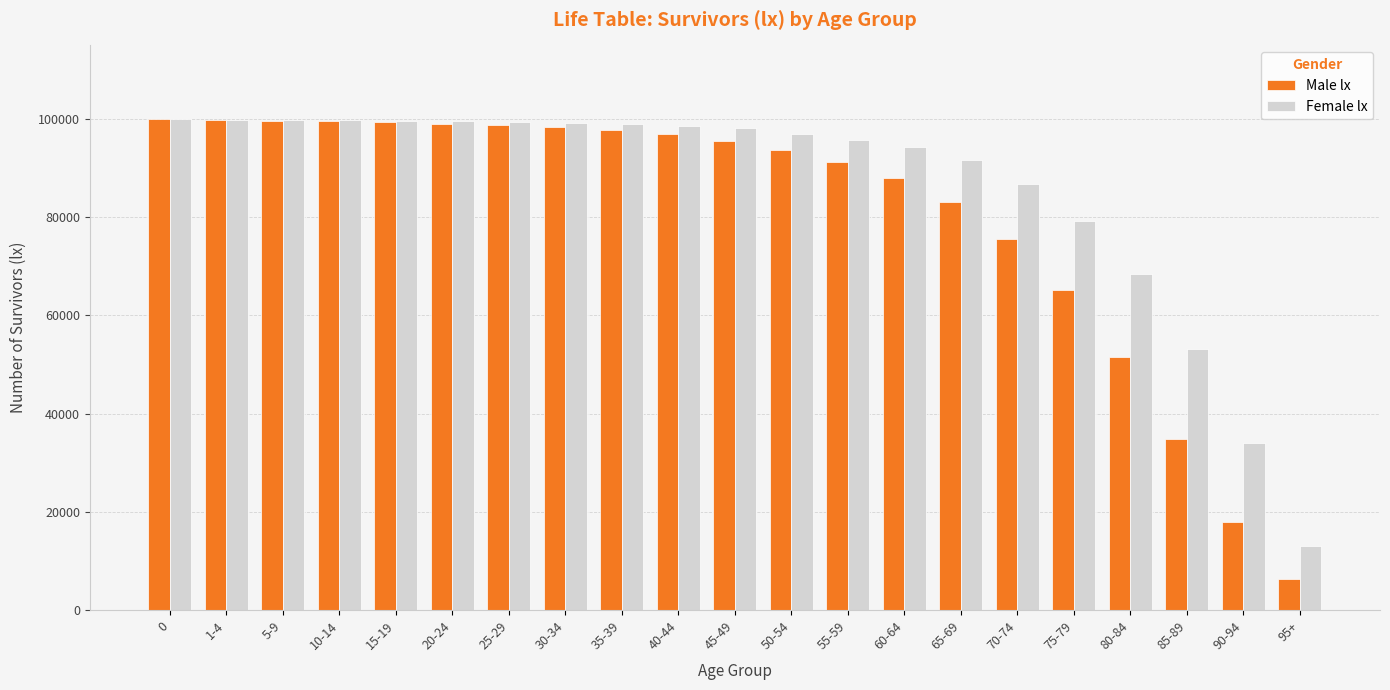

How many bars are there in total?

42